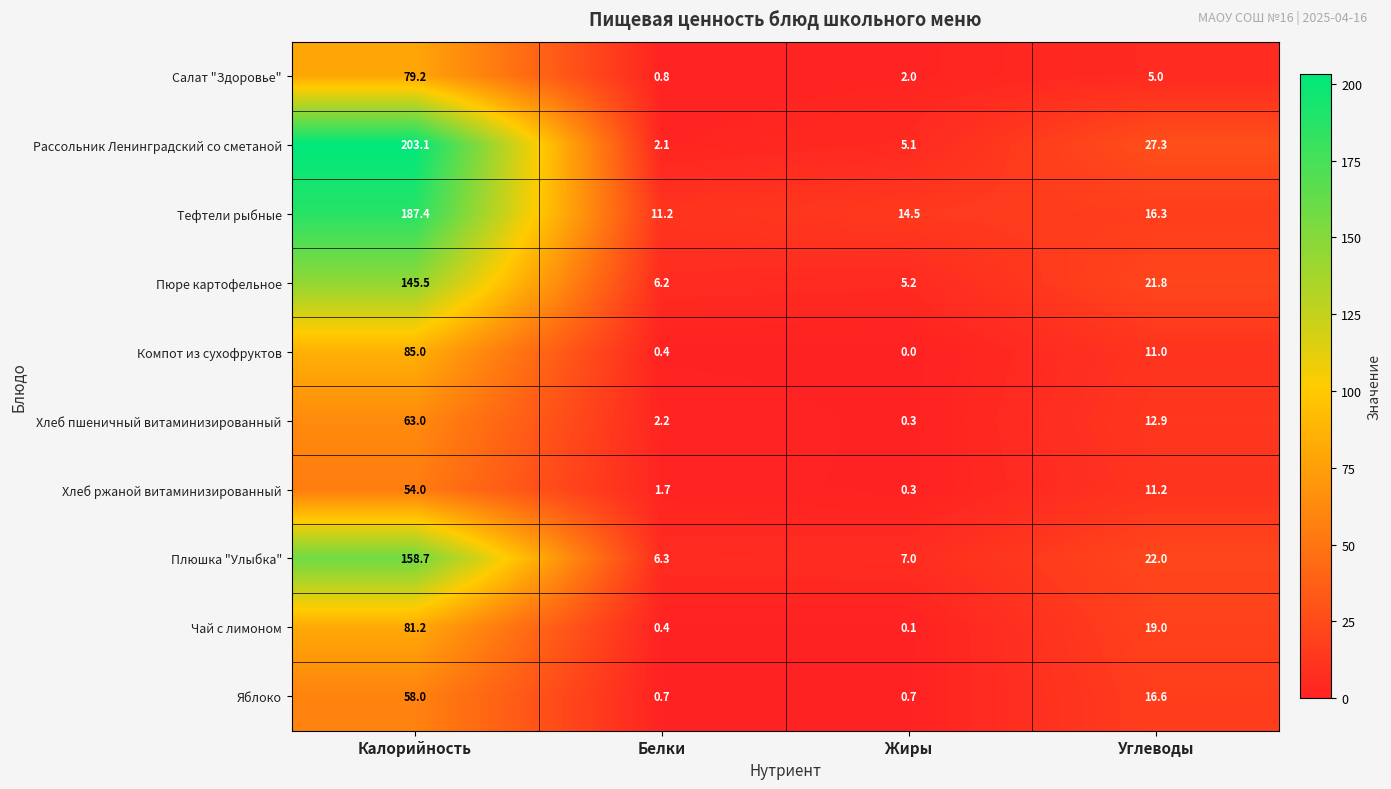

Which series has the largest range (max minus min)?

Рассольник Ленинградский со сметаной